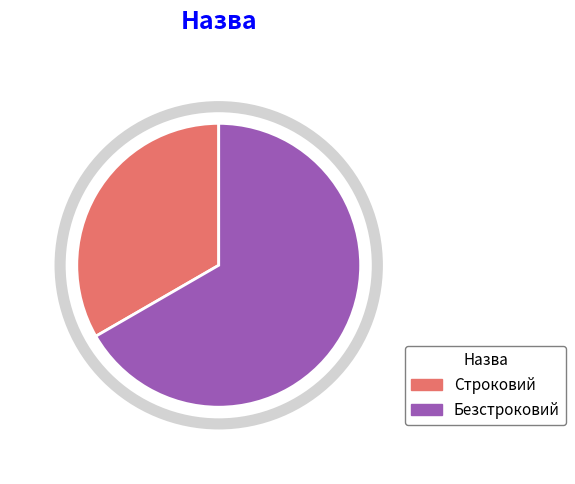

Combined, do Строковий and Безстроковий account for over 50%?

Yes